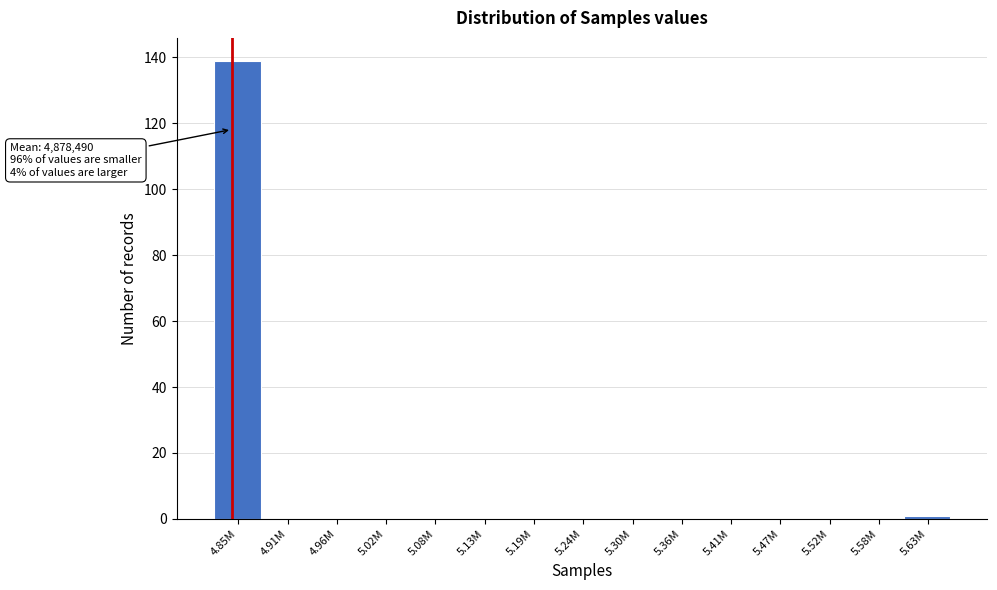

Reading left to right, extract all data points from this chart.

4.85M=139	4.91M=0	4.96M=0	5.02M=0	5.08M=0	5.13M=0	5.19M=0	5.24M=0	5.30M=0	5.36M=0	5.41M=0	5.47M=0	5.52M=0	5.58M=0	5.63M=1